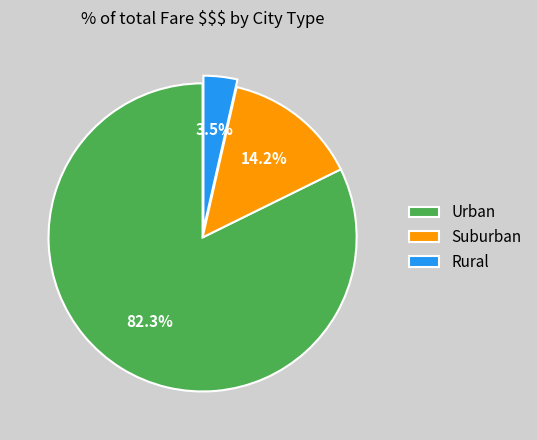

Which slice is the largest?

Urban